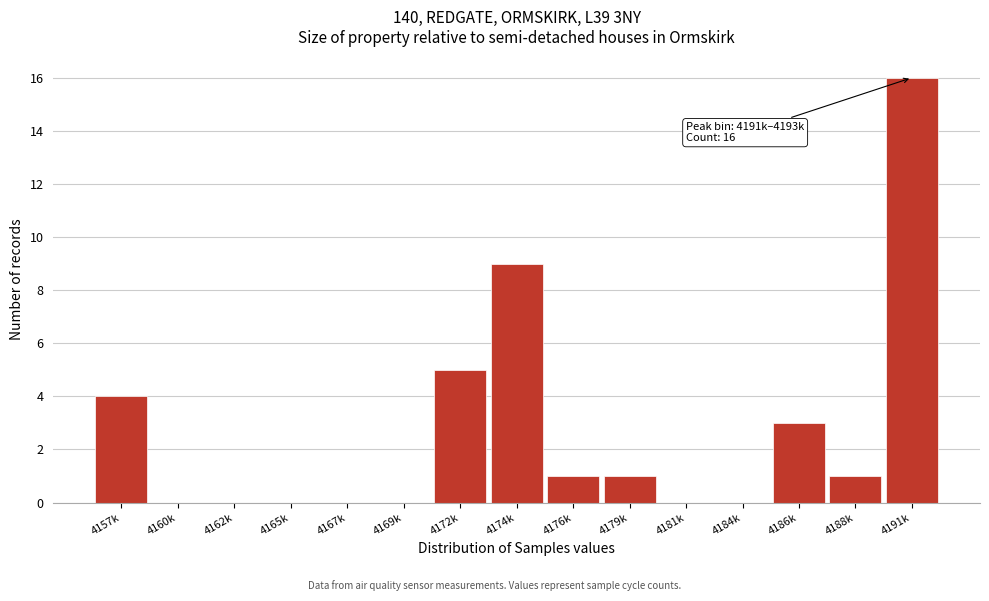

Reading right to left, list all the values displayed in this chart.

4191k=16	4188k=1	4186k=3	4184k=0	4181k=0	4179k=1	4176k=1	4174k=9	4172k=5	4169k=0	4167k=0	4165k=0	4162k=0	4160k=0	4157k=4